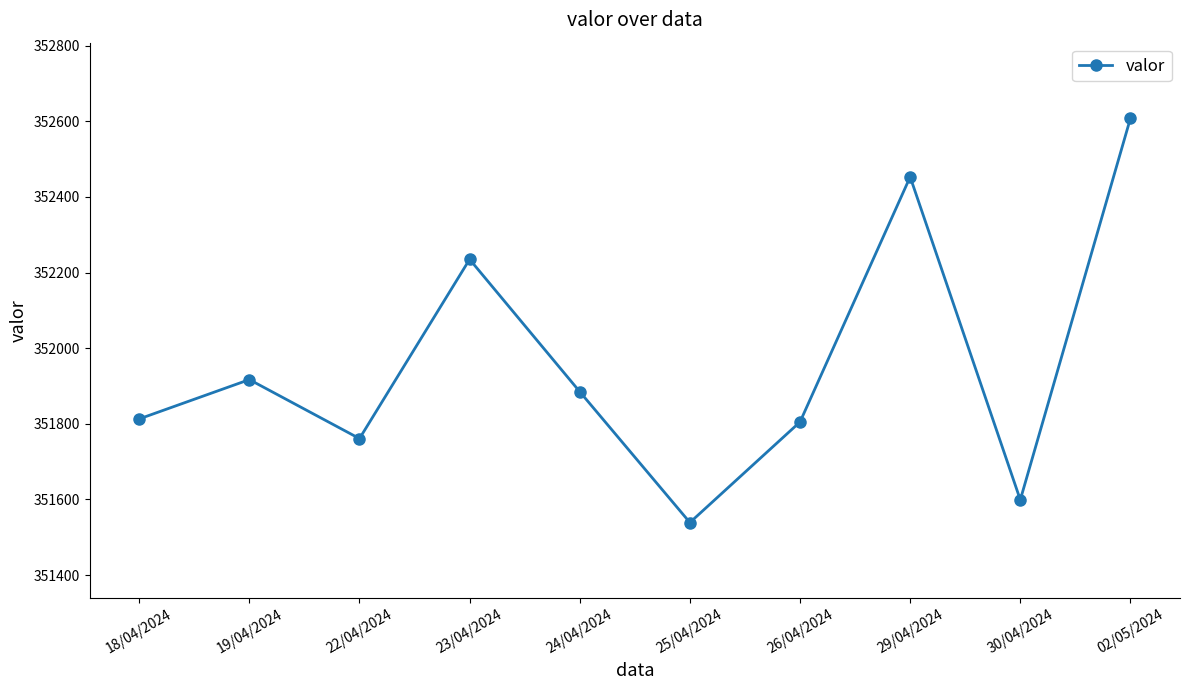

What is the average value?

351962